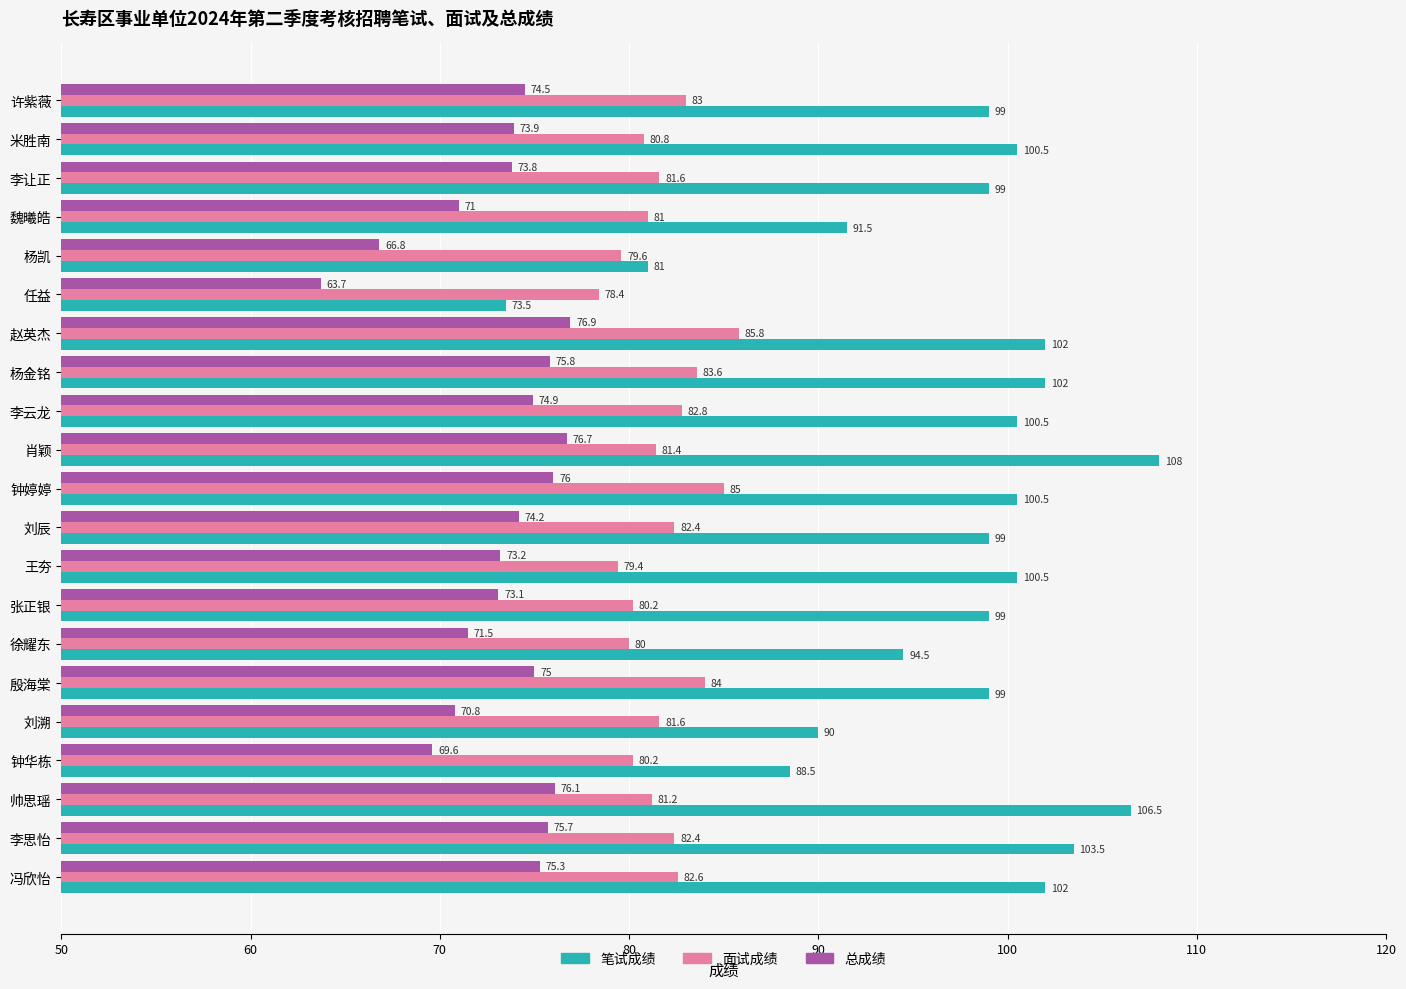

What is the approximate value of 总成绩 at 米胜南?

73.9